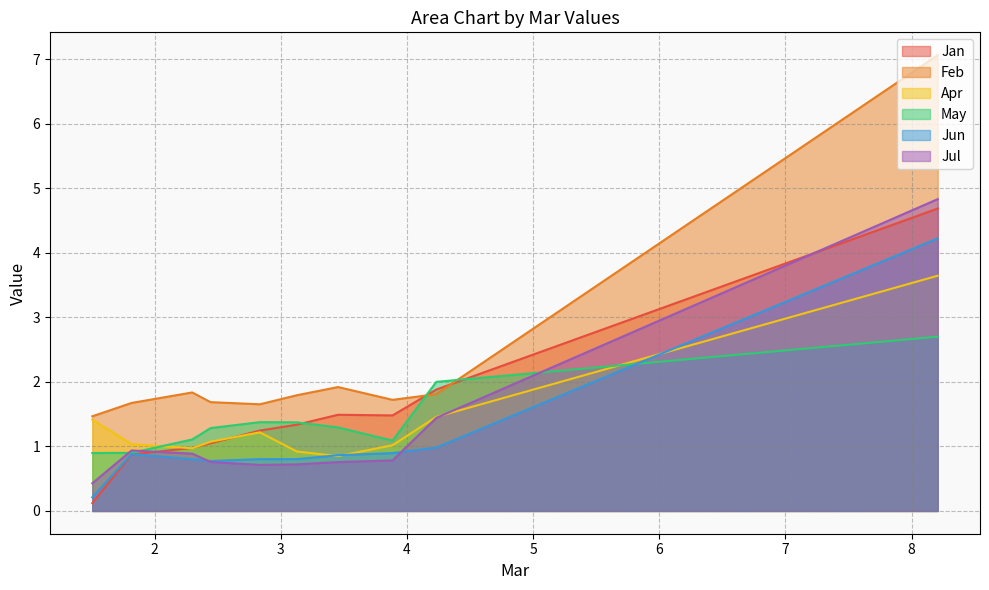

What is the greatest value displayed?

7.1